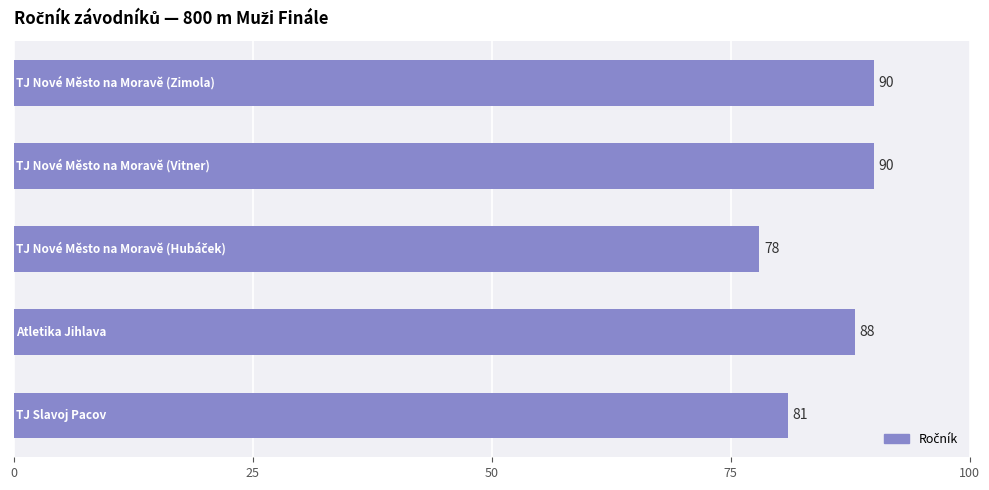

How many values are between 81 and 90?

4